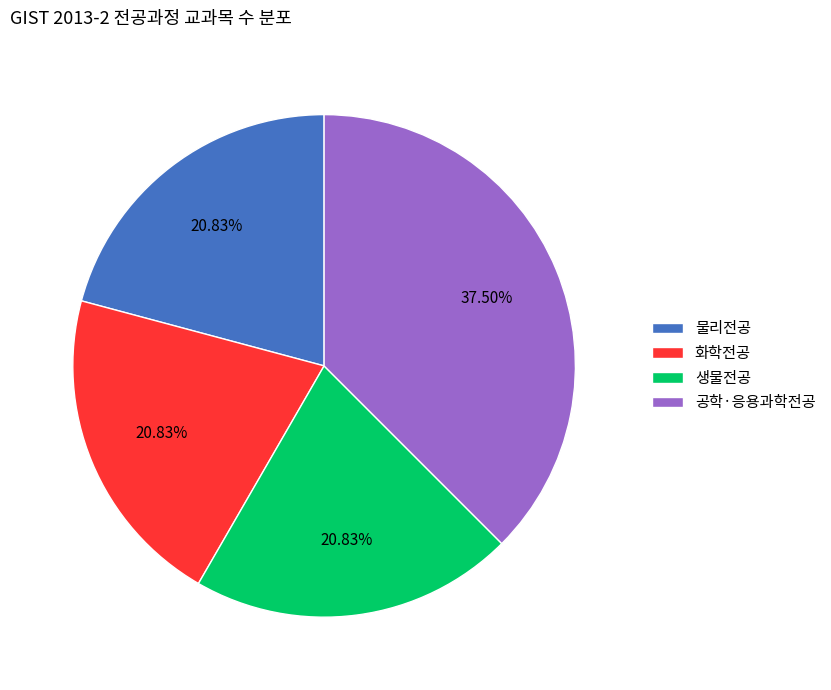

To the nearest percent, what is the average slice percentage?

25%